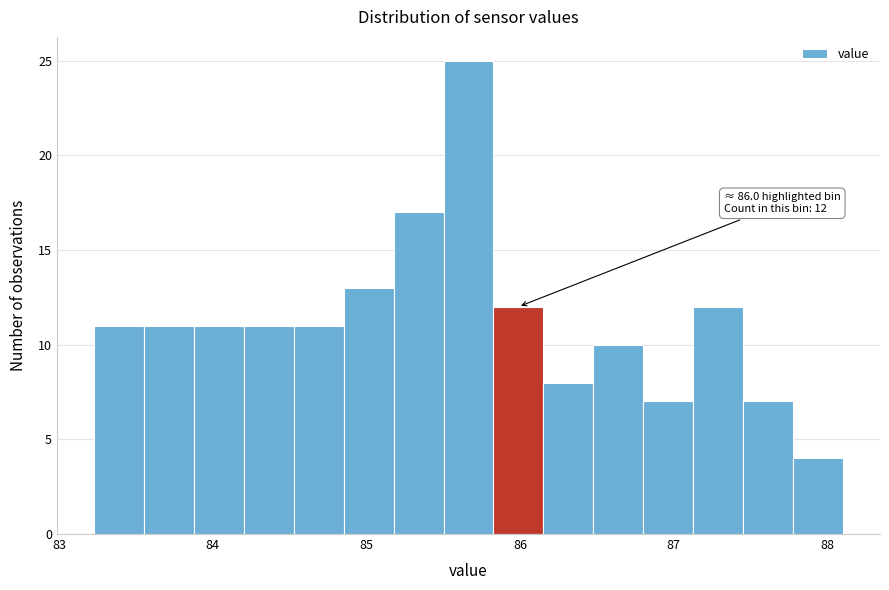

Read against the x-axis, roughly where is the centre of the tallest bar?

85.7